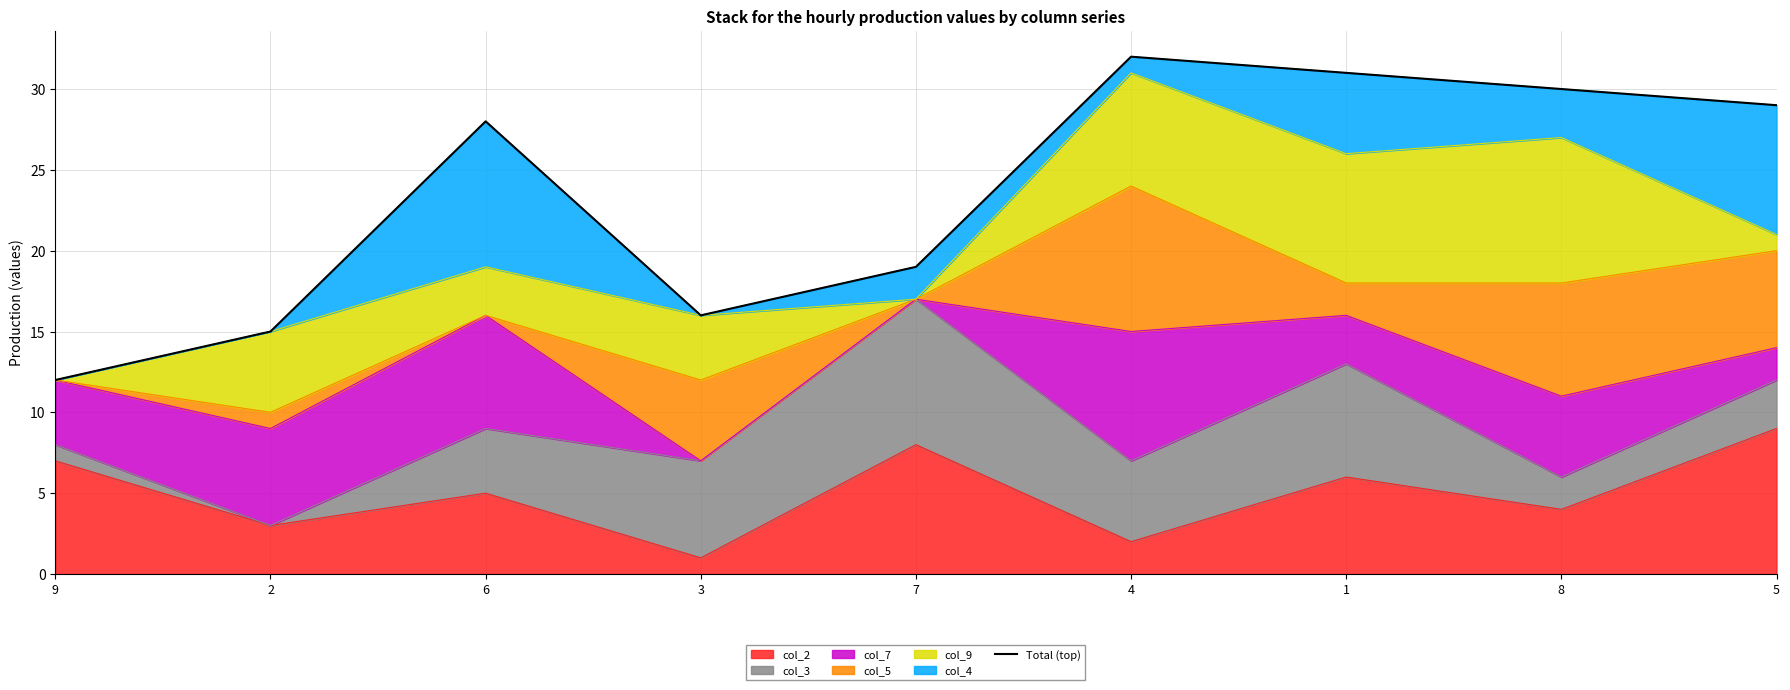

What is the smallest value displayed?

12